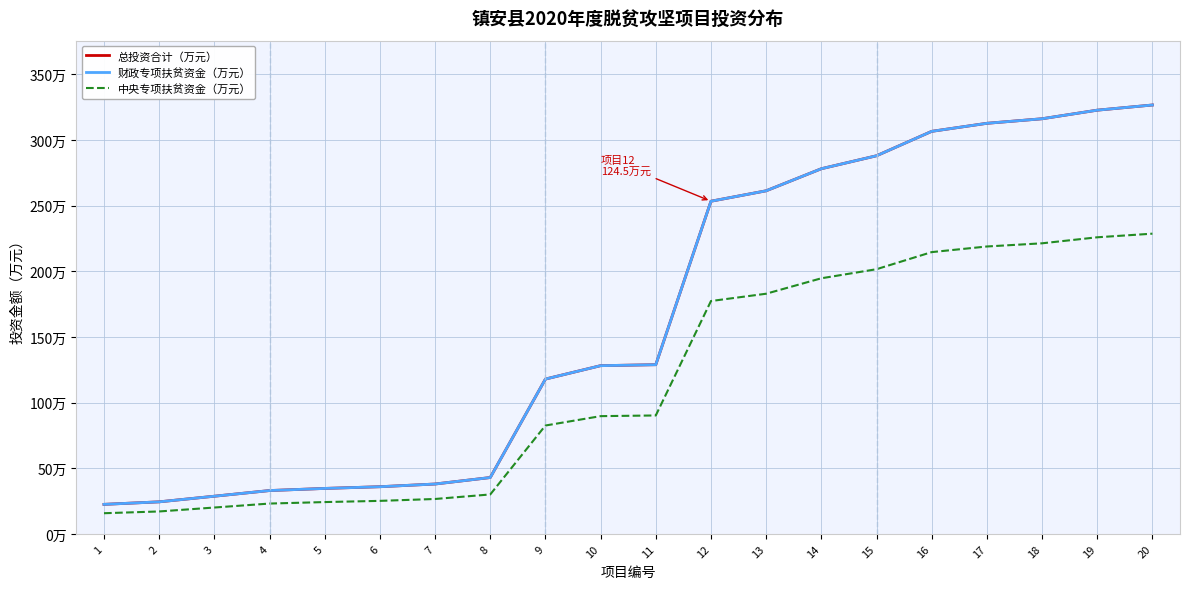

Read the 中央专项扶贫资金（万元） value at 6.

25.2